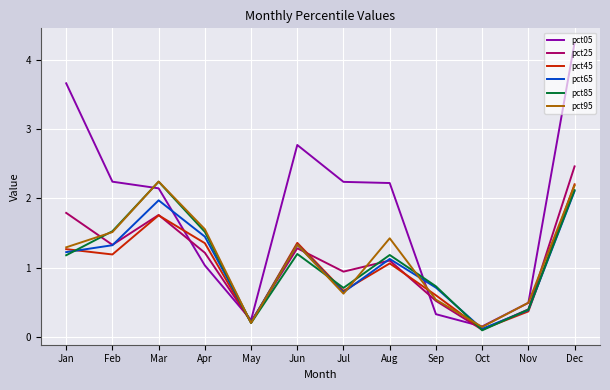

At which category is the sum across all series the highest?

Dec